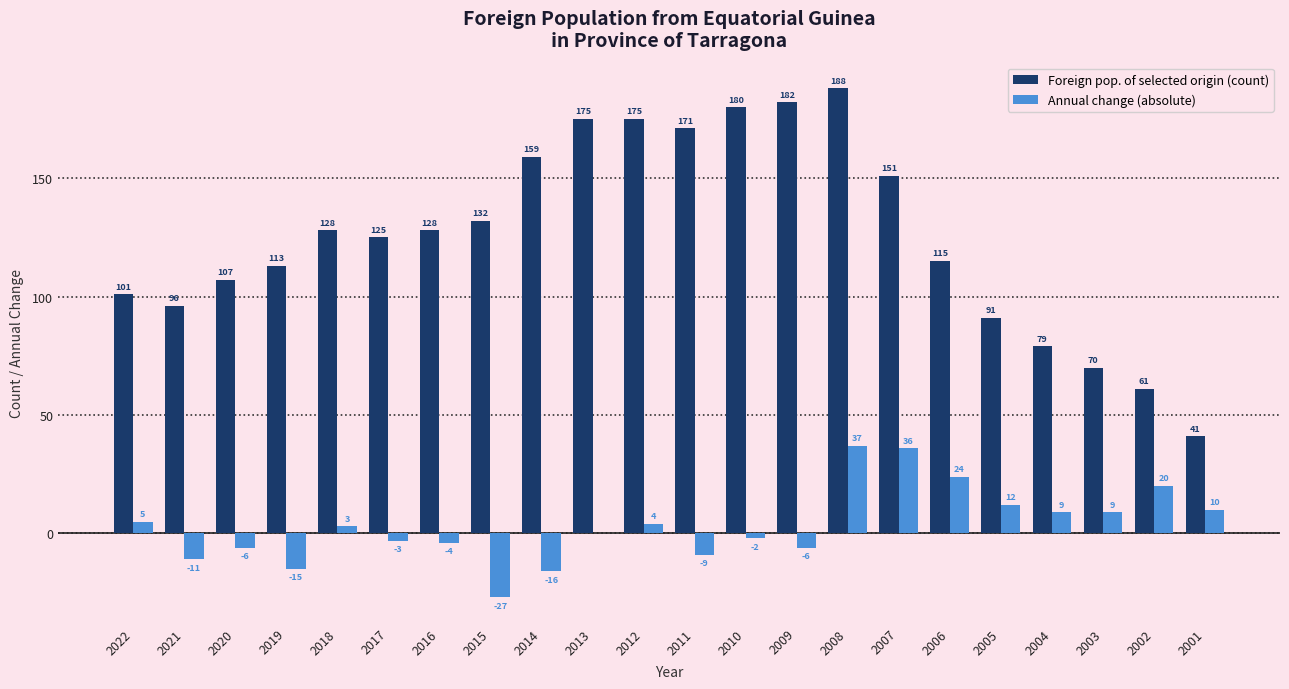

Which series changed the most between 2006 and 2005?

Foreign pop. of selected origin (count)